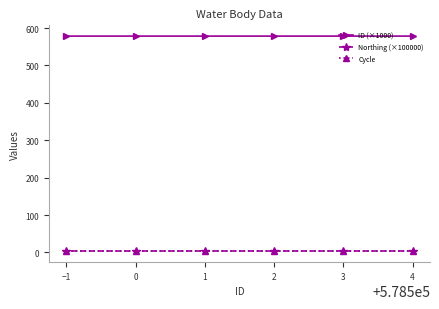

What is the label of the 5th point from the left?

3